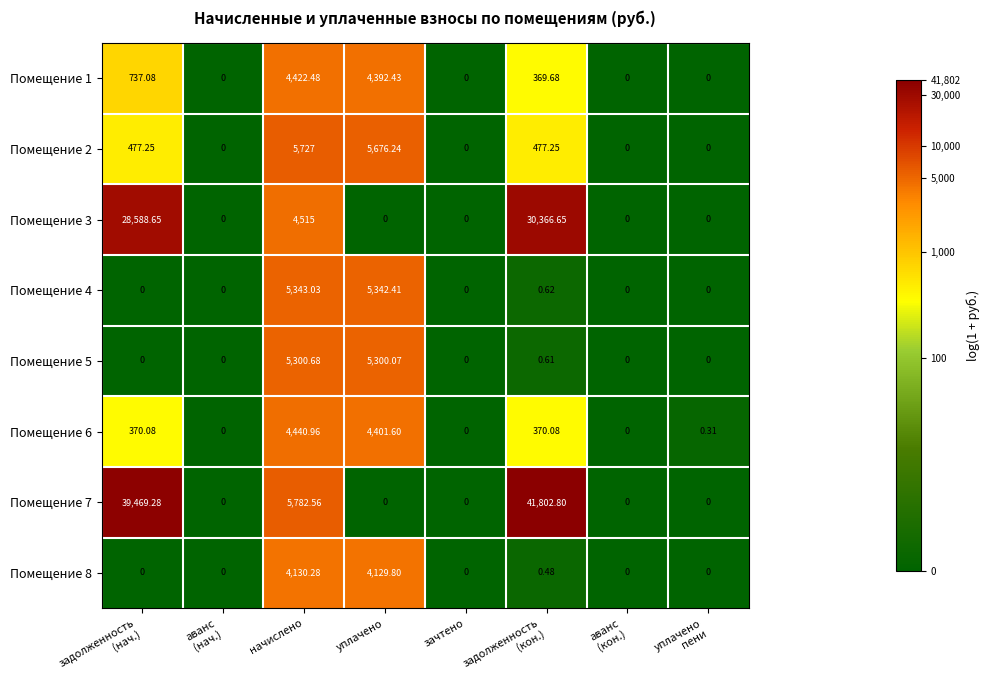

At which label is Помещение 3 closest to 15183?

начислено